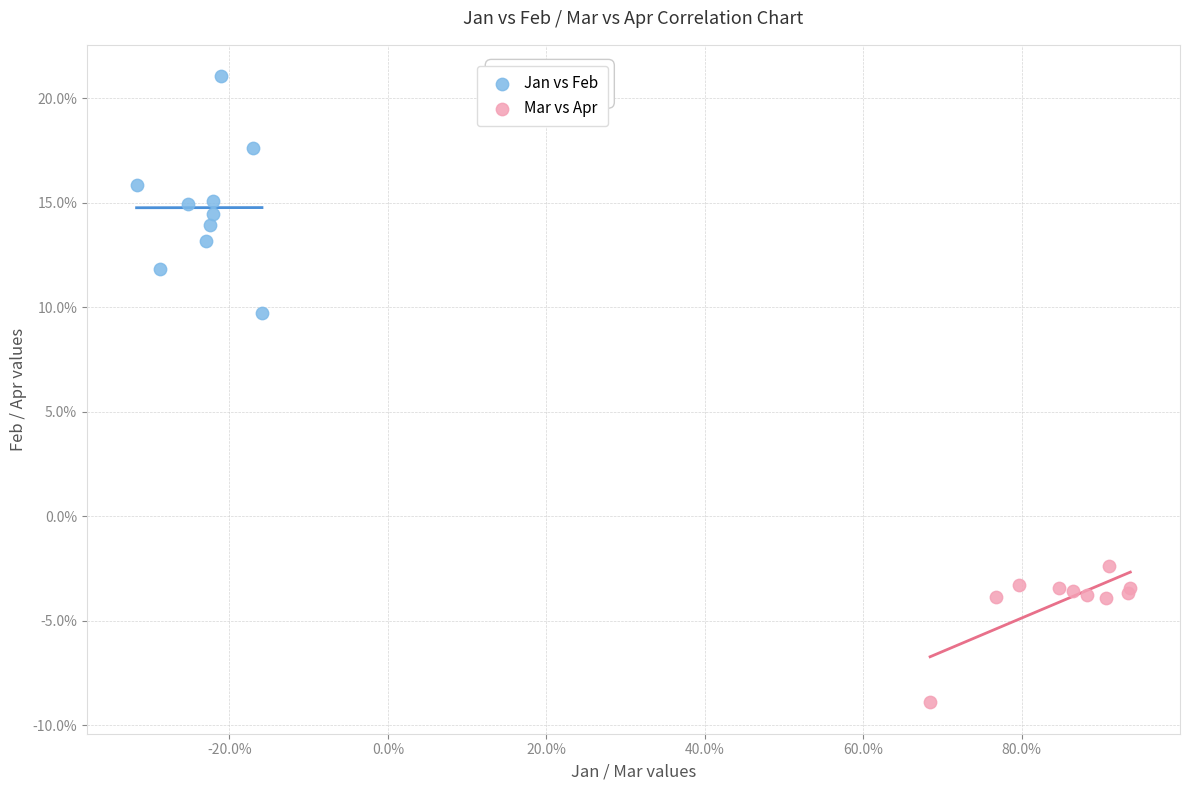

Which series contains the lowest Y value?

Mar vs Apr